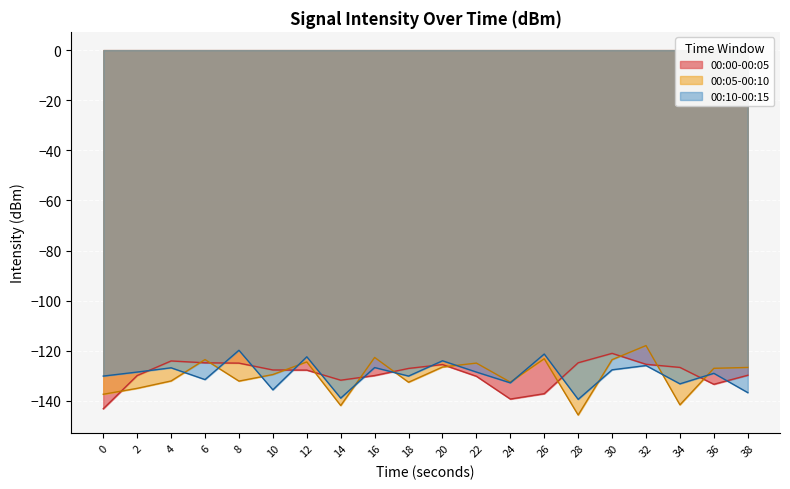

How many values in the 00:00-00:05 series are below -127?

12